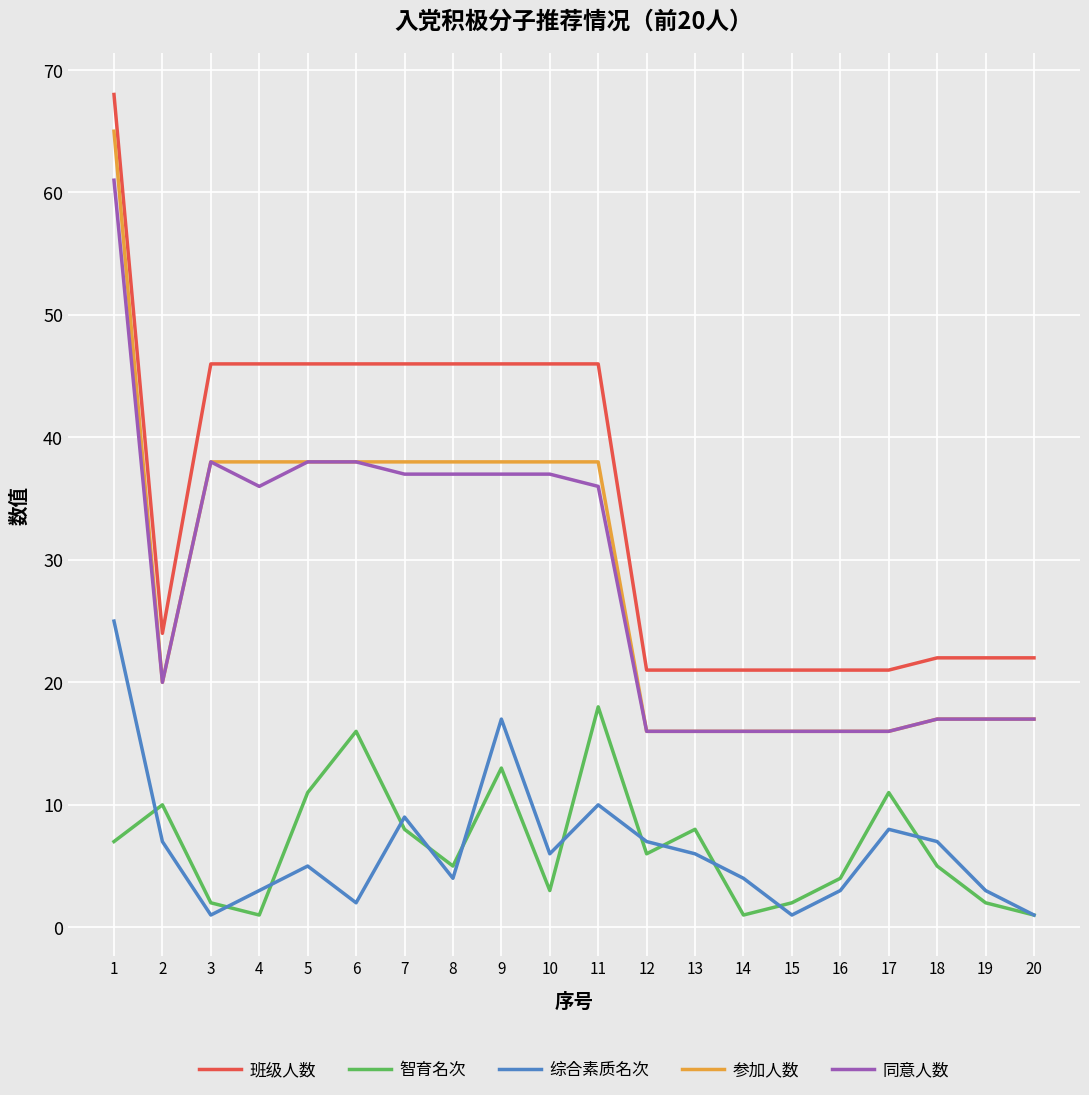

Which series has the largest total across all categories?

班级人数